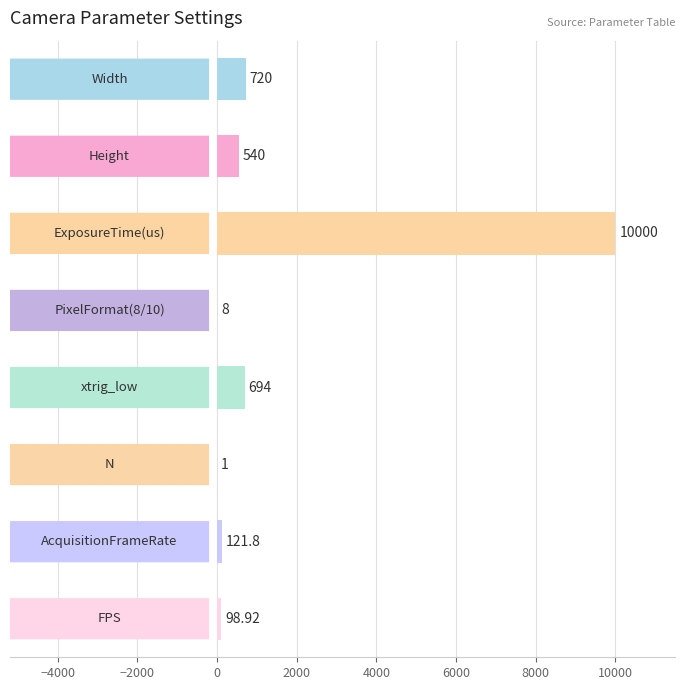

How many series are shown in this chart?

1